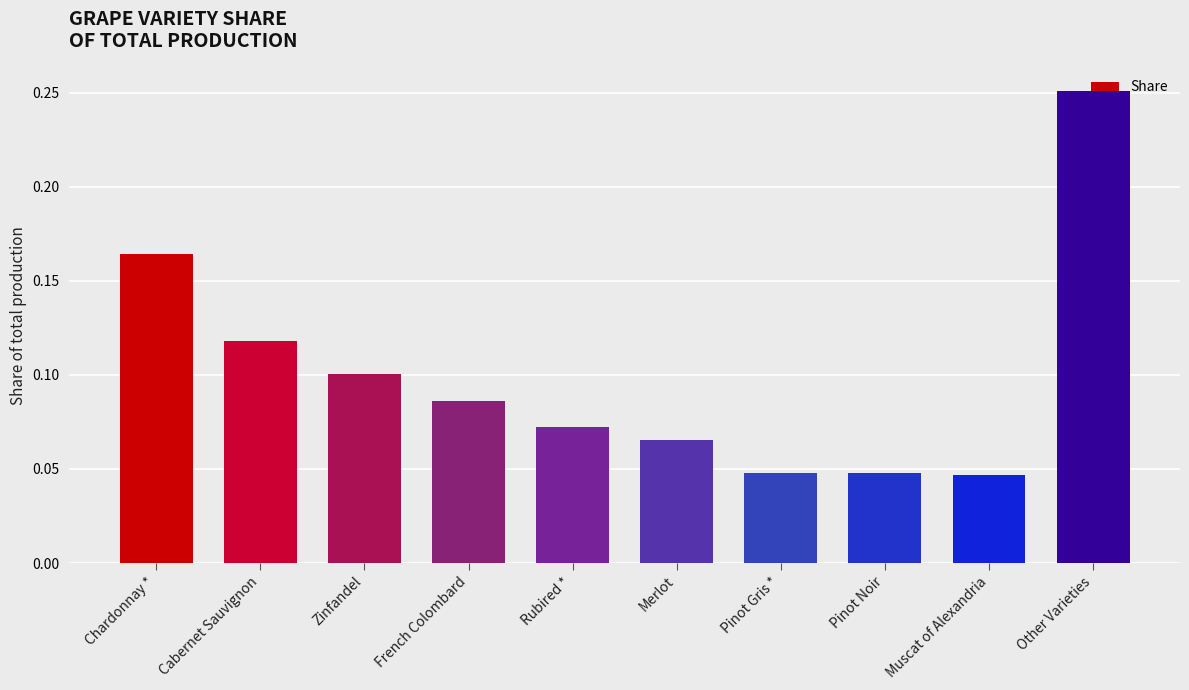

What position from the right is Rubired *?

6